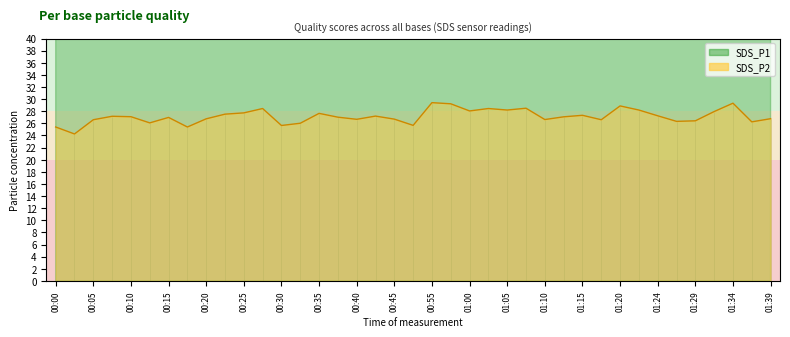

At which label does SDS_P2 reach its minimum?

00:03